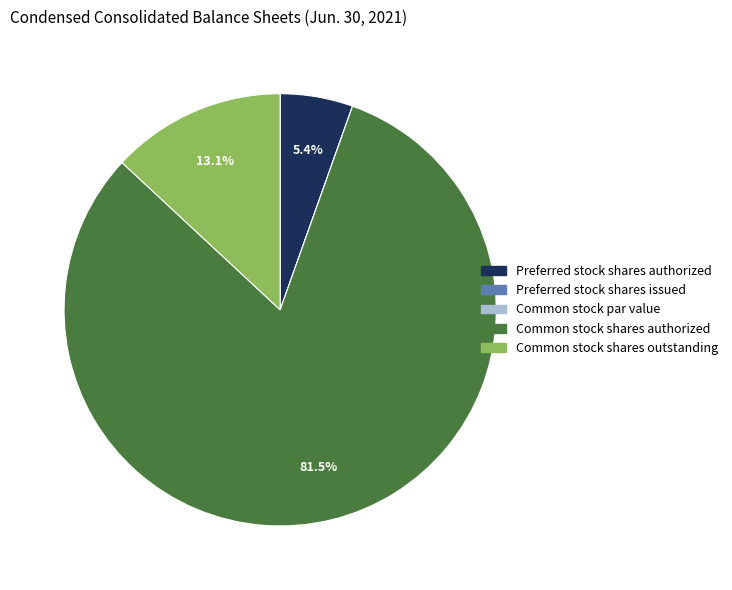

Does any single category account for the majority?

Yes